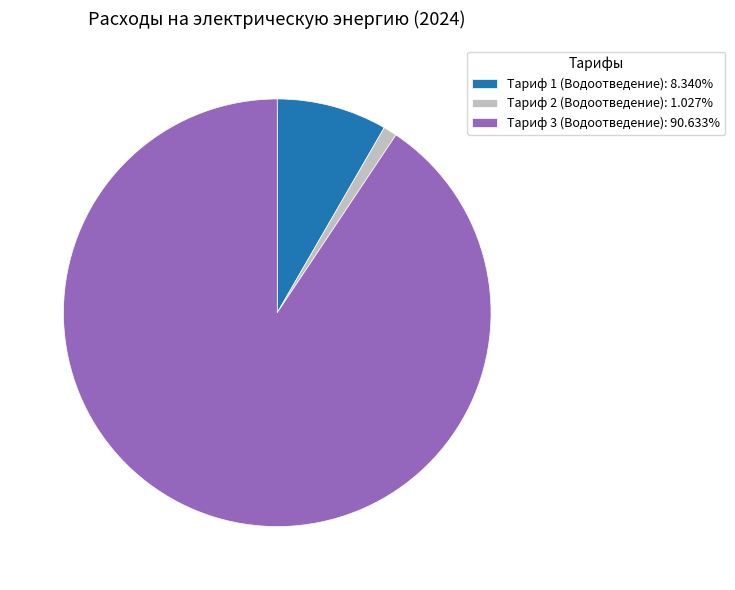

True or false: Тариф 1 (Водоотведение) accounts for 8% of the total.

True